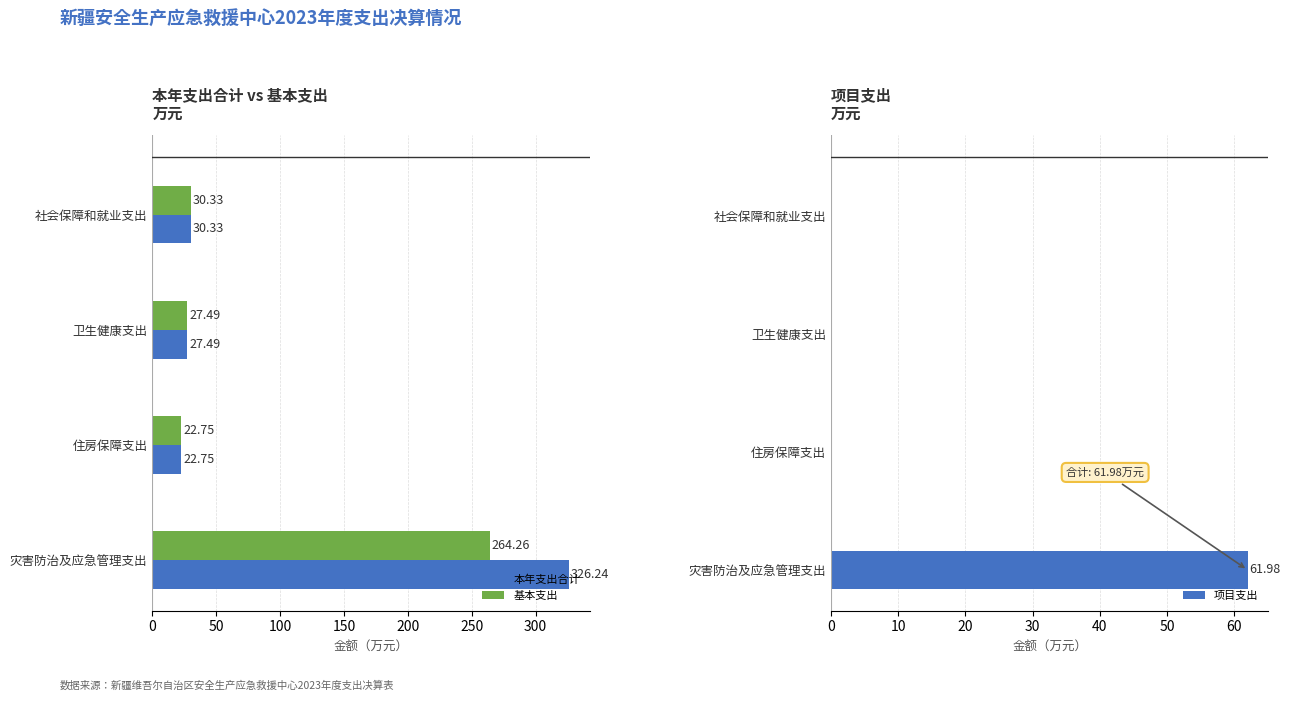

The 基本支出 series shows 22.8 at 住房保障支出. True or false?

True